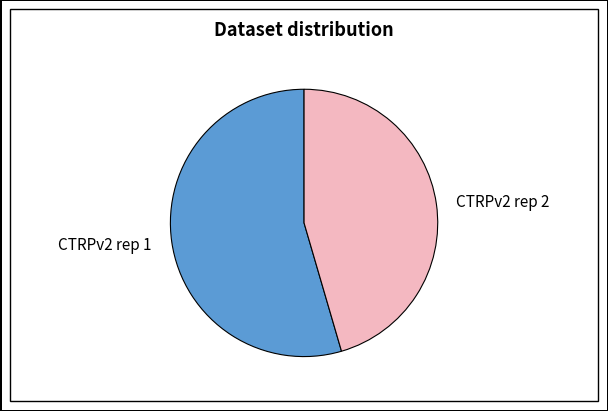

How many segments does this pie chart have?

2